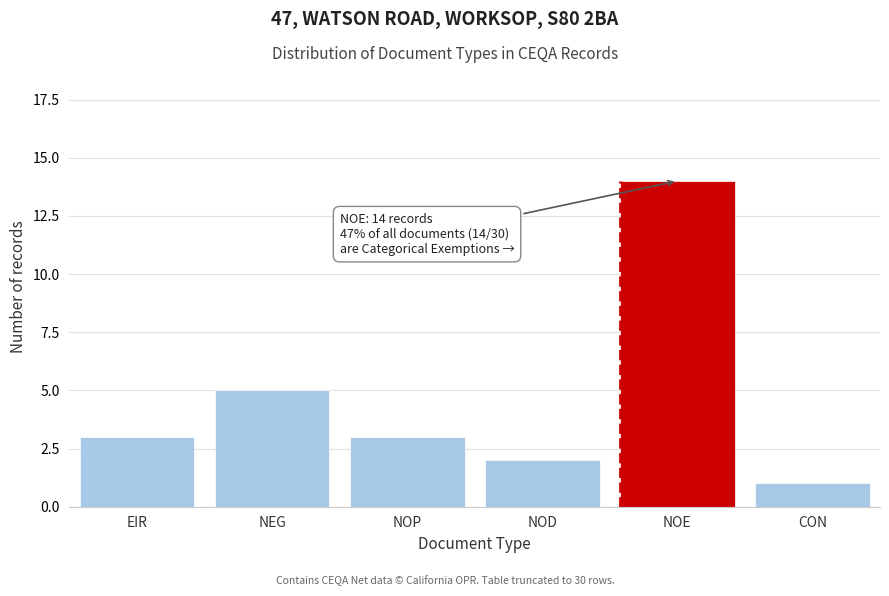

Reading left to right, list all the values displayed in this chart.

EIR=3	NEG=5	NOP=3	NOD=2	NOE=14	CON=1